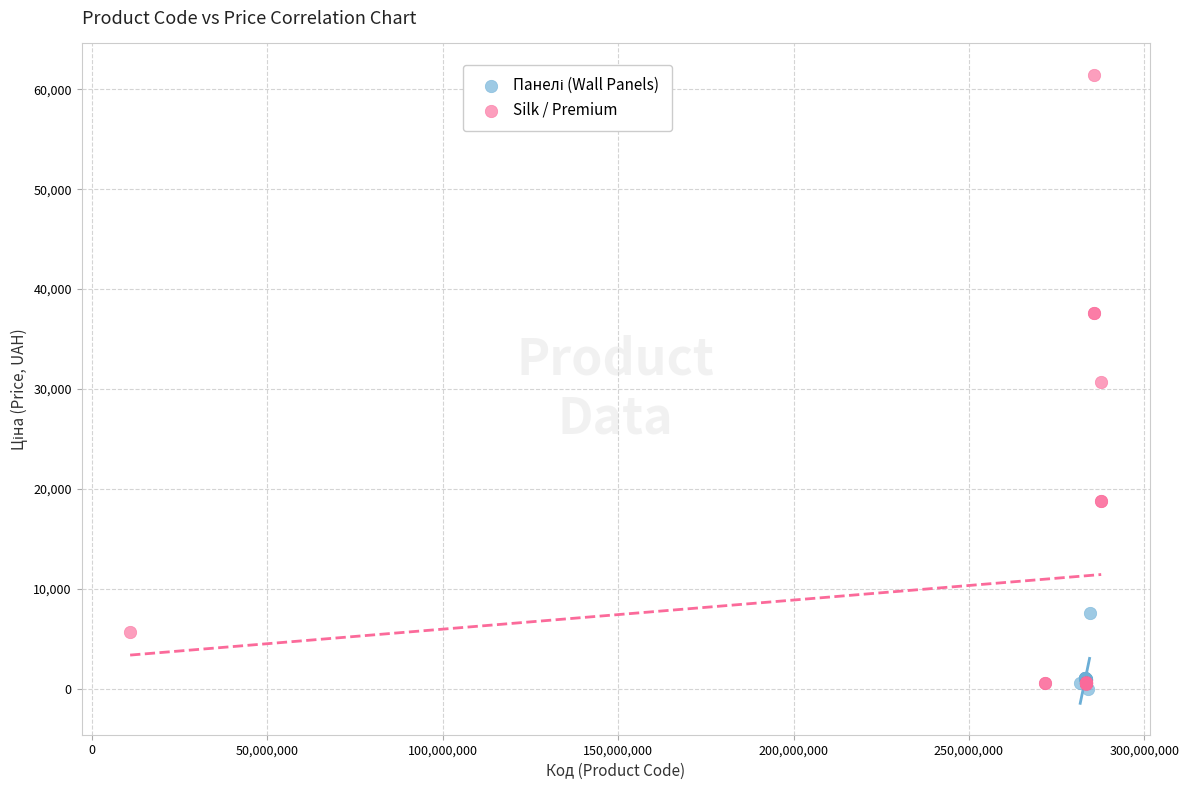

Which series has the largest Y range (max minus min)?

Silk / Premium